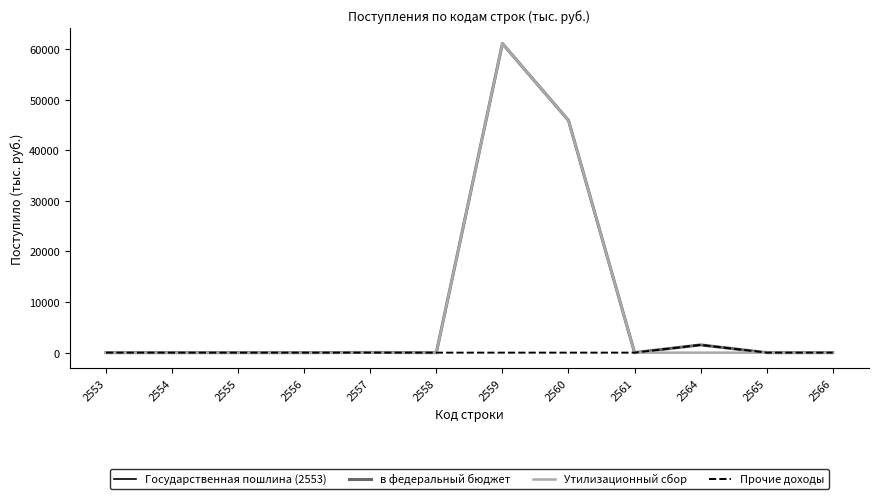

Does the chart have visible grid lines?

No